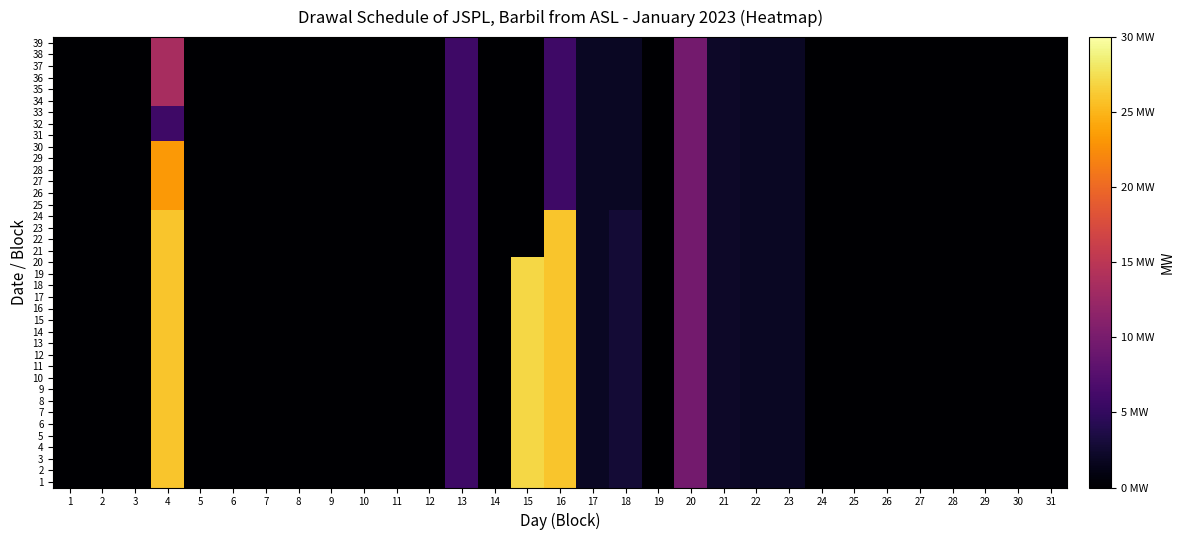

Reading left to right, transcribe all the data shown in this chart.

1: 1=0.0	2=0.0	3=0.0	4=26.0	5=0.0	6=0.0	7=0.0	8=0.0	9=0.0	10=0.0	11=0.0	12=0.0	13=5.8	14=0.0	15=27.0	16=26.0	17=1.9	18=2.9	19=0.0	20=9.7	21=2.1	22=1.9	23=1.9	24=0.0	25=0.0	26=0.0	27=0.0	28=0.0	29=0.0	30=0.0	31=0.0
2: 1=0.0	2=0.0	3=0.0	4=26.0	5=0.0	6=0.0	7=0.0	8=0.0	9=0.0	10=0.0	11=0.0	12=0.0	13=5.8	14=0.0	15=27.0	16=26.0	17=1.9	18=2.9	19=0.0	20=9.7	21=2.1	22=1.9	23=1.9	24=0.0	25=0.0	26=0.0	27=0.0	28=0.0	29=0.0	30=0.0	31=0.0
3: 1=0.0	2=0.0	3=0.0	4=26.0	5=0.0	6=0.0	7=0.0	8=0.0	9=0.0	10=0.0	11=0.0	12=0.0	13=5.8	14=0.0	15=27.0	16=26.0	17=1.9	18=2.9	19=0.0	20=9.7	21=2.1	22=1.9	23=1.9	24=0.0	25=0.0	26=0.0	27=0.0	28=0.0	29=0.0	30=0.0	31=0.0
4: 1=0.0	2=0.0	3=0.0	4=26.0	5=0.0	6=0.0	7=0.0	8=0.0	9=0.0	10=0.0	11=0.0	12=0.0	13=5.8	14=0.0	15=27.0	16=26.0	17=1.9	18=2.9	19=0.0	20=9.7	21=2.1	22=1.9	23=1.9	24=0.0	25=0.0	26=0.0	27=0.0	28=0.0	29=0.0	30=0.0	31=0.0
5: 1=0.0	2=0.0	3=0.0	4=26.0	5=0.0	6=0.0	7=0.0	8=0.0	9=0.0	10=0.0	11=0.0	12=0.0	13=5.8	14=0.0	15=27.0	16=26.0	17=1.9	18=2.9	19=0.0	20=9.7	21=2.1	22=1.9	23=1.9	24=0.0	25=0.0	26=0.0	27=0.0	28=0.0	29=0.0	30=0.0	31=0.0
6: 1=0.0	2=0.0	3=0.0	4=26.0	5=0.0	6=0.0	7=0.0	8=0.0	9=0.0	10=0.0	11=0.0	12=0.0	13=5.8	14=0.0	15=27.0	16=26.0	17=1.9	18=2.9	19=0.0	20=9.7	21=2.1	22=1.9	23=1.9	24=0.0	25=0.0	26=0.0	27=0.0	28=0.0	29=0.0	30=0.0	31=0.0
7: 1=0.0	2=0.0	3=0.0	4=26.0	5=0.0	6=0.0	7=0.0	8=0.0	9=0.0	10=0.0	11=0.0	12=0.0	13=5.8	14=0.0	15=27.0	16=26.0	17=1.9	18=2.9	19=0.0	20=9.7	21=2.1	22=1.9	23=1.9	24=0.0	25=0.0	26=0.0	27=0.0	28=0.0	29=0.0	30=0.0	31=0.0
8: 1=0.0	2=0.0	3=0.0	4=26.0	5=0.0	6=0.0	7=0.0	8=0.0	9=0.0	10=0.0	11=0.0	12=0.0	13=5.8	14=0.0	15=27.0	16=26.0	17=1.9	18=2.9	19=0.0	20=9.7	21=2.1	22=1.9	23=1.9	24=0.0	25=0.0	26=0.0	27=0.0	28=0.0	29=0.0	30=0.0	31=0.0
9: 1=0.0	2=0.0	3=0.0	4=26.0	5=0.0	6=0.0	7=0.0	8=0.0	9=0.0	10=0.0	11=0.0	12=0.0	13=5.8	14=0.0	15=27.0	16=26.0	17=1.9	18=2.9	19=0.0	20=9.7	21=2.1	22=1.9	23=1.9	24=0.0	25=0.0	26=0.0	27=0.0	28=0.0	29=0.0	30=0.0	31=0.0
10: 1=0.0	2=0.0	3=0.0	4=26.0	5=0.0	6=0.0	7=0.0	8=0.0	9=0.0	10=0.0	11=0.0	12=0.0	13=5.8	14=0.0	15=27.0	16=26.0	17=1.9	18=2.9	19=0.0	20=9.7	21=2.1	22=1.9	23=1.9	24=0.0	25=0.0	26=0.0	27=0.0	28=0.0	29=0.0	30=0.0	31=0.0
11: 1=0.0	2=0.0	3=0.0	4=26.0	5=0.0	6=0.0	7=0.0	8=0.0	9=0.0	10=0.0	11=0.0	12=0.0	13=5.8	14=0.0	15=27.0	16=26.0	17=1.9	18=2.9	19=0.0	20=9.7	21=2.1	22=1.9	23=1.9	24=0.0	25=0.0	26=0.0	27=0.0	28=0.0	29=0.0	30=0.0	31=0.0
12: 1=0.0	2=0.0	3=0.0	4=26.0	5=0.0	6=0.0	7=0.0	8=0.0	9=0.0	10=0.0	11=0.0	12=0.0	13=5.8	14=0.0	15=27.0	16=26.0	17=1.9	18=2.9	19=0.0	20=9.7	21=2.1	22=1.9	23=1.9	24=0.0	25=0.0	26=0.0	27=0.0	28=0.0	29=0.0	30=0.0	31=0.0
13: 1=0.0	2=0.0	3=0.0	4=26.0	5=0.0	6=0.0	7=0.0	8=0.0	9=0.0	10=0.0	11=0.0	12=0.0	13=5.8	14=0.0	15=27.0	16=26.0	17=1.9	18=2.9	19=0.0	20=9.7	21=2.1	22=1.9	23=1.9	24=0.0	25=0.0	26=0.0	27=0.0	28=0.0	29=0.0	30=0.0	31=0.0
14: 1=0.0	2=0.0	3=0.0	4=26.0	5=0.0	6=0.0	7=0.0	8=0.0	9=0.0	10=0.0	11=0.0	12=0.0	13=5.8	14=0.0	15=27.0	16=26.0	17=1.9	18=2.9	19=0.0	20=9.7	21=2.1	22=1.9	23=1.9	24=0.0	25=0.0	26=0.0	27=0.0	28=0.0	29=0.0	30=0.0	31=0.0
15: 1=0.0	2=0.0	3=0.0	4=26.0	5=0.0	6=0.0	7=0.0	8=0.0	9=0.0	10=0.0	11=0.0	12=0.0	13=5.8	14=0.0	15=27.0	16=26.0	17=1.9	18=2.9	19=0.0	20=9.7	21=2.1	22=1.9	23=1.9	24=0.0	25=0.0	26=0.0	27=0.0	28=0.0	29=0.0	30=0.0	31=0.0
16: 1=0.0	2=0.0	3=0.0	4=26.0	5=0.0	6=0.0	7=0.0	8=0.0	9=0.0	10=0.0	11=0.0	12=0.0	13=5.8	14=0.0	15=27.0	16=26.0	17=1.9	18=2.9	19=0.0	20=9.7	21=2.1	22=1.9	23=1.9	24=0.0	25=0.0	26=0.0	27=0.0	28=0.0	29=0.0	30=0.0	31=0.0
17: 1=0.0	2=0.0	3=0.0	4=26.0	5=0.0	6=0.0	7=0.0	8=0.0	9=0.0	10=0.0	11=0.0	12=0.0	13=5.8	14=0.0	15=27.0	16=26.0	17=1.9	18=2.9	19=0.0	20=9.7	21=2.1	22=1.9	23=1.9	24=0.0	25=0.0	26=0.0	27=0.0	28=0.0	29=0.0	30=0.0	31=0.0
18: 1=0.0	2=0.0	3=0.0	4=26.0	5=0.0	6=0.0	7=0.0	8=0.0	9=0.0	10=0.0	11=0.0	12=0.0	13=5.8	14=0.0	15=27.0	16=26.0	17=1.9	18=2.9	19=0.0	20=9.7	21=2.1	22=1.9	23=1.9	24=0.0	25=0.0	26=0.0	27=0.0	28=0.0	29=0.0	30=0.0	31=0.0
19: 1=0.0	2=0.0	3=0.0	4=26.0	5=0.0	6=0.0	7=0.0	8=0.0	9=0.0	10=0.0	11=0.0	12=0.0	13=5.8	14=0.0	15=27.0	16=26.0	17=1.9	18=2.9	19=0.0	20=9.7	21=2.1	22=1.9	23=1.9	24=0.0	25=0.0	26=0.0	27=0.0	28=0.0	29=0.0	30=0.0	31=0.0
20: 1=0.0	2=0.0	3=0.0	4=26.0	5=0.0	6=0.0	7=0.0	8=0.0	9=0.0	10=0.0	11=0.0	12=0.0	13=5.8	14=0.0	15=27.0	16=26.0	17=1.9	18=2.9	19=0.0	20=9.7	21=2.1	22=1.9	23=1.9	24=0.0	25=0.0	26=0.0	27=0.0	28=0.0	29=0.0	30=0.0	31=0.0
21: 1=0.0	2=0.0	3=0.0	4=26.0	5=0.0	6=0.0	7=0.0	8=0.0	9=0.0	10=0.0	11=0.0	12=0.0	13=5.8	14=0.0	15=0.0	16=26.0	17=1.9	18=2.9	19=0.0	20=9.7	21=2.1	22=1.9	23=1.9	24=0.0	25=0.0	26=0.0	27=0.0	28=0.0	29=0.0	30=0.0	31=0.0
22: 1=0.0	2=0.0	3=0.0	4=26.0	5=0.0	6=0.0	7=0.0	8=0.0	9=0.0	10=0.0	11=0.0	12=0.0	13=5.8	14=0.0	15=0.0	16=26.0	17=1.9	18=2.9	19=0.0	20=9.7	21=2.1	22=1.9	23=1.9	24=0.0	25=0.0	26=0.0	27=0.0	28=0.0	29=0.0	30=0.0	31=0.0
23: 1=0.0	2=0.0	3=0.0	4=26.0	5=0.0	6=0.0	7=0.0	8=0.0	9=0.0	10=0.0	11=0.0	12=0.0	13=5.8	14=0.0	15=0.0	16=26.0	17=1.9	18=2.9	19=0.0	20=9.7	21=2.1	22=1.9	23=1.9	24=0.0	25=0.0	26=0.0	27=0.0	28=0.0	29=0.0	30=0.0	31=0.0
24: 1=0.0	2=0.0	3=0.0	4=26.0	5=0.0	6=0.0	7=0.0	8=0.0	9=0.0	10=0.0	11=0.0	12=0.0	13=5.8	14=0.0	15=0.0	16=26.0	17=1.9	18=2.9	19=0.0	20=9.7	21=2.1	22=1.9	23=1.9	24=0.0	25=0.0	26=0.0	27=0.0	28=0.0	29=0.0	30=0.0	31=0.0
25: 1=0.0	2=0.0	3=0.0	4=23.3	5=0.0	6=0.0	7=0.0	8=0.0	9=0.0	10=0.0	11=0.0	12=0.0	13=5.8	14=0.0	15=0.0	16=5.8	17=1.9	18=1.9	19=0.0	20=9.7	21=2.1	22=1.9	23=1.9	24=0.0	25=0.0	26=0.0	27=0.0	28=0.0	29=0.0	30=0.0	31=0.0
26: 1=0.0	2=0.0	3=0.0	4=23.3	5=0.0	6=0.0	7=0.0	8=0.0	9=0.0	10=0.0	11=0.0	12=0.0	13=5.8	14=0.0	15=0.0	16=5.8	17=1.9	18=1.9	19=0.0	20=9.7	21=2.1	22=1.9	23=1.9	24=0.0	25=0.0	26=0.0	27=0.0	28=0.0	29=0.0	30=0.0	31=0.0
27: 1=0.0	2=0.0	3=0.0	4=23.3	5=0.0	6=0.0	7=0.0	8=0.0	9=0.0	10=0.0	11=0.0	12=0.0	13=5.8	14=0.0	15=0.0	16=5.8	17=1.9	18=1.9	19=0.0	20=9.7	21=2.1	22=1.9	23=1.9	24=0.0	25=0.0	26=0.0	27=0.0	28=0.0	29=0.0	30=0.0	31=0.0
28: 1=0.0	2=0.0	3=0.0	4=23.3	5=0.0	6=0.0	7=0.0	8=0.0	9=0.0	10=0.0	11=0.0	12=0.0	13=5.8	14=0.0	15=0.0	16=5.8	17=1.9	18=1.9	19=0.0	20=9.7	21=2.1	22=1.9	23=1.9	24=0.0	25=0.0	26=0.0	27=0.0	28=0.0	29=0.0	30=0.0	31=0.0
29: 1=0.0	2=0.0	3=0.0	4=23.3	5=0.0	6=0.0	7=0.0	8=0.0	9=0.0	10=0.0	11=0.0	12=0.0	13=5.8	14=0.0	15=0.0	16=5.8	17=1.9	18=1.9	19=0.0	20=9.7	21=2.1	22=1.9	23=1.9	24=0.0	25=0.0	26=0.0	27=0.0	28=0.0	29=0.0	30=0.0	31=0.0
30: 1=0.0	2=0.0	3=0.0	4=23.3	5=0.0	6=0.0	7=0.0	8=0.0	9=0.0	10=0.0	11=0.0	12=0.0	13=5.8	14=0.0	15=0.0	16=5.8	17=1.9	18=1.9	19=0.0	20=9.7	21=2.1	22=1.9	23=1.9	24=0.0	25=0.0	26=0.0	27=0.0	28=0.0	29=0.0	30=0.0	31=0.0
31: 1=0.0	2=0.0	3=0.0	4=5.8	5=0.0	6=0.0	7=0.0	8=0.0	9=0.0	10=0.0	11=0.0	12=0.0	13=5.8	14=0.0	15=0.0	16=5.8	17=1.9	18=1.9	19=0.0	20=9.7	21=2.1	22=1.9	23=1.9	24=0.0	25=0.0	26=0.0	27=0.0	28=0.0	29=0.0	30=0.0	31=0.0
32: 1=0.0	2=0.0	3=0.0	4=5.8	5=0.0	6=0.0	7=0.0	8=0.0	9=0.0	10=0.0	11=0.0	12=0.0	13=5.8	14=0.0	15=0.0	16=5.8	17=1.9	18=1.9	19=0.0	20=9.7	21=2.1	22=1.9	23=1.9	24=0.0	25=0.0	26=0.0	27=0.0	28=0.0	29=0.0	30=0.0	31=0.0
33: 1=0.0	2=0.0	3=0.0	4=5.8	5=0.0	6=0.0	7=0.0	8=0.0	9=0.0	10=0.0	11=0.0	12=0.0	13=5.8	14=0.0	15=0.0	16=5.8	17=1.9	18=1.9	19=0.0	20=9.7	21=2.1	22=1.9	23=1.9	24=0.0	25=0.0	26=0.0	27=0.0	28=0.0	29=0.0	30=0.0	31=0.0
34: 1=0.0	2=0.0	3=0.0	4=13.6	5=0.0	6=0.0	7=0.0	8=0.0	9=0.0	10=0.0	11=0.0	12=0.0	13=5.8	14=0.0	15=0.0	16=5.8	17=1.9	18=1.9	19=0.0	20=9.7	21=2.1	22=1.9	23=1.9	24=0.0	25=0.0	26=0.0	27=0.0	28=0.0	29=0.0	30=0.0	31=0.0
35: 1=0.0	2=0.0	3=0.0	4=13.6	5=0.0	6=0.0	7=0.0	8=0.0	9=0.0	10=0.0	11=0.0	12=0.0	13=5.8	14=0.0	15=0.0	16=5.8	17=1.9	18=1.9	19=0.0	20=9.7	21=2.1	22=1.9	23=1.9	24=0.0	25=0.0	26=0.0	27=0.0	28=0.0	29=0.0	30=0.0	31=0.0
36: 1=0.0	2=0.0	3=0.0	4=13.6	5=0.0	6=0.0	7=0.0	8=0.0	9=0.0	10=0.0	11=0.0	12=0.0	13=5.8	14=0.0	15=0.0	16=5.8	17=1.9	18=1.9	19=0.0	20=9.7	21=2.1	22=1.9	23=1.9	24=0.0	25=0.0	26=0.0	27=0.0	28=0.0	29=0.0	30=0.0	31=0.0
37: 1=0.0	2=0.0	3=0.0	4=13.6	5=0.0	6=0.0	7=0.0	8=0.0	9=0.0	10=0.0	11=0.0	12=0.0	13=5.8	14=0.0	15=0.0	16=5.8	17=1.9	18=1.9	19=0.0	20=9.7	21=2.1	22=1.9	23=1.9	24=0.0	25=0.0	26=0.0	27=0.0	28=0.0	29=0.0	30=0.0	31=0.0
38: 1=0.0	2=0.0	3=0.0	4=13.6	5=0.0	6=0.0	7=0.0	8=0.0	9=0.0	10=0.0	11=0.0	12=0.0	13=5.8	14=0.0	15=0.0	16=5.8	17=1.9	18=1.9	19=0.0	20=9.7	21=2.1	22=1.9	23=1.9	24=0.0	25=0.0	26=0.0	27=0.0	28=0.0	29=0.0	30=0.0	31=0.0
39: 1=0.0	2=0.0	3=0.0	4=13.6	5=0.0	6=0.0	7=0.0	8=0.0	9=0.0	10=0.0	11=0.0	12=0.0	13=5.8	14=0.0	15=0.0	16=5.8	17=1.9	18=1.9	19=0.0	20=9.7	21=2.1	22=1.9	23=1.9	24=0.0	25=0.0	26=0.0	27=0.0	28=0.0	29=0.0	30=0.0	31=0.0